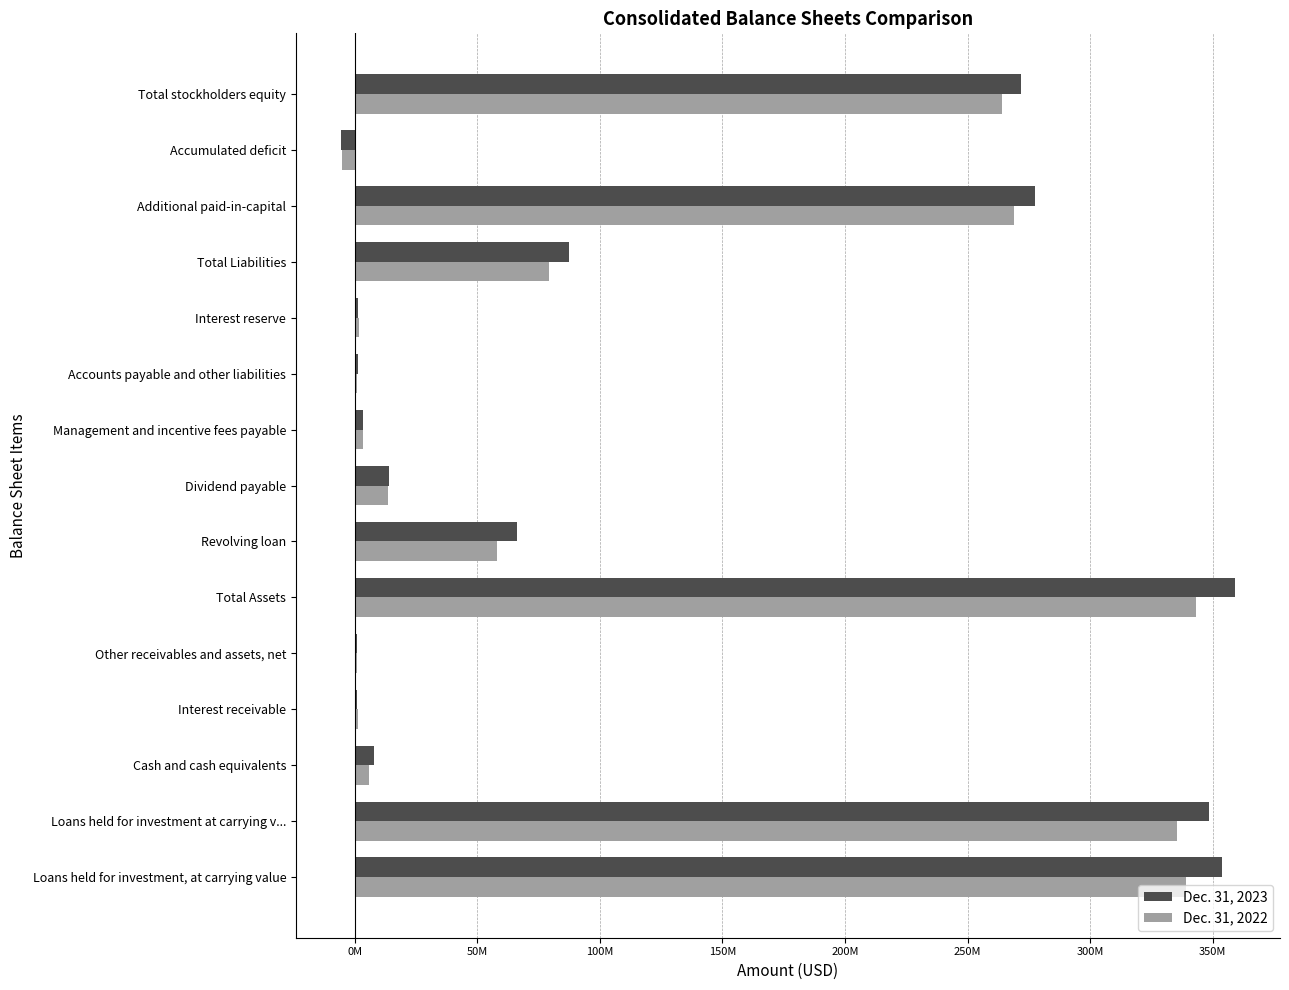

What are all the series names shown in the legend?

Dec. 31, 2023, Dec. 31, 2022